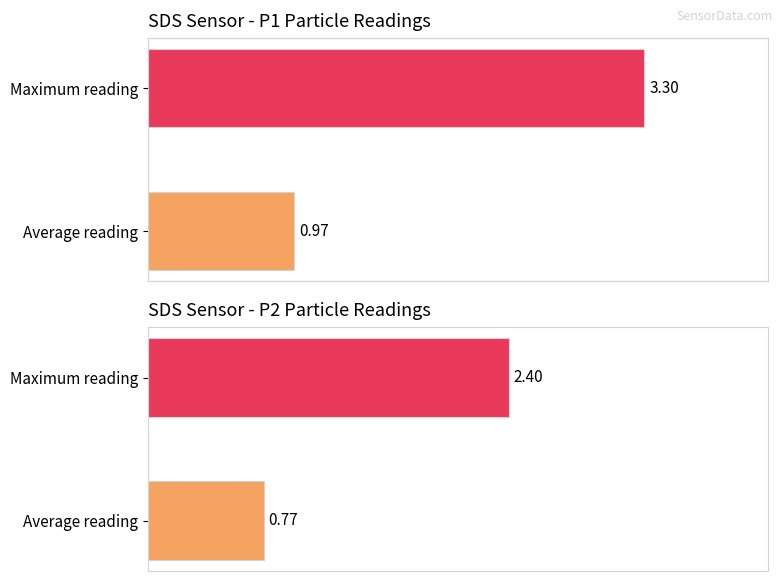

The value of SDS_P1 at Average reading is 0.4. True or false?

False